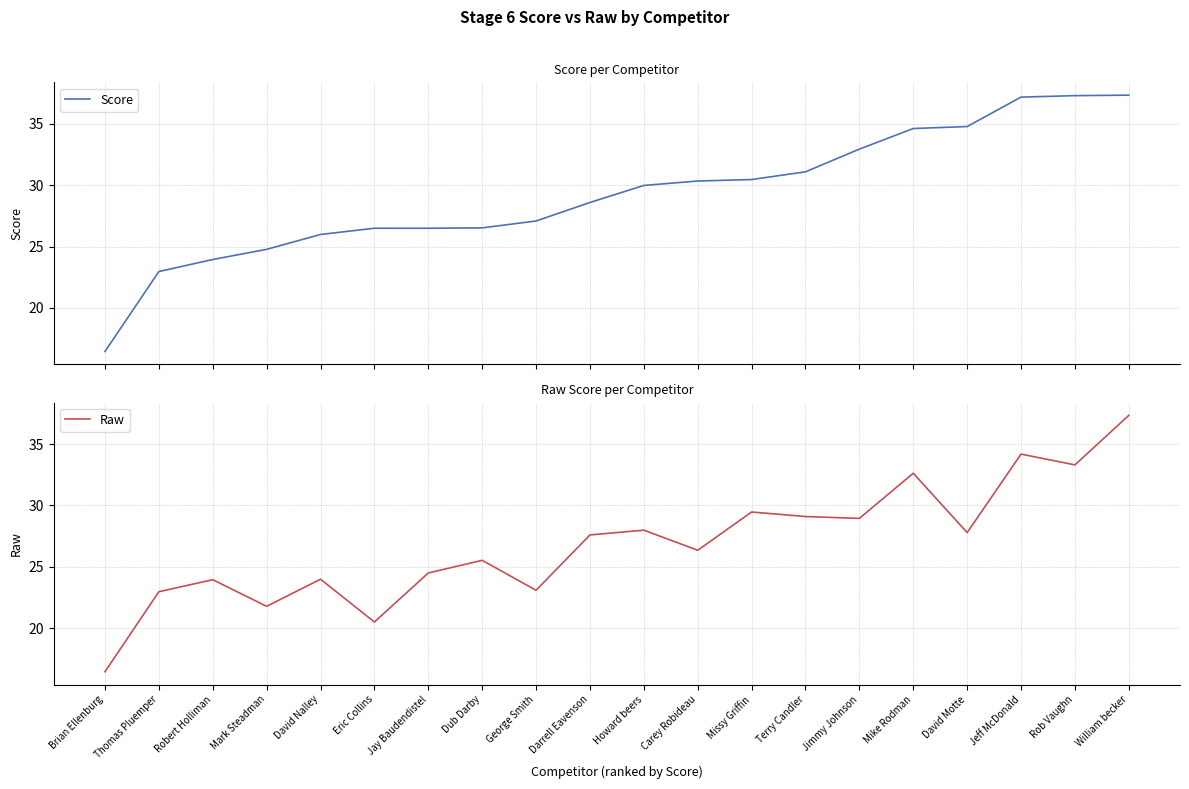

Reading left to right, extract all data points from this chart.

Score: Brian Ellenburg=16.4	Thomas Pluemper=23.0	Robert Holliman=23.9	Mark Steadman=24.8	David Nalley=26.0	Eric Collins=26.5	Jay Baudendistel=26.5	Dub Darby=26.5	George Smith=27.1	Darrell Eavenson=28.6	Howard beers=30.0	Carey Robideau=30.3	Missy Griffin=30.5	Terry Candler=31.1	Jimmy Johnson=32.9	Mike Rodman=34.6	David Motte=34.8	Jeff McDonald=37.2	Rob Vaughn=37.3	William becker=37.3
Raw: Brian Ellenburg=16.4	Thomas Pluemper=23.0	Robert Holliman=23.9	Mark Steadman=21.8	David Nalley=24.0	Eric Collins=20.5	Jay Baudendistel=24.5	Dub Darby=25.5	George Smith=23.1	Darrell Eavenson=27.6	Howard beers=28.0	Carey Robideau=26.3	Missy Griffin=29.5	Terry Candler=29.1	Jimmy Johnson=28.9	Mike Rodman=32.6	David Motte=27.8	Jeff McDonald=34.2	Rob Vaughn=33.3	William becker=37.3